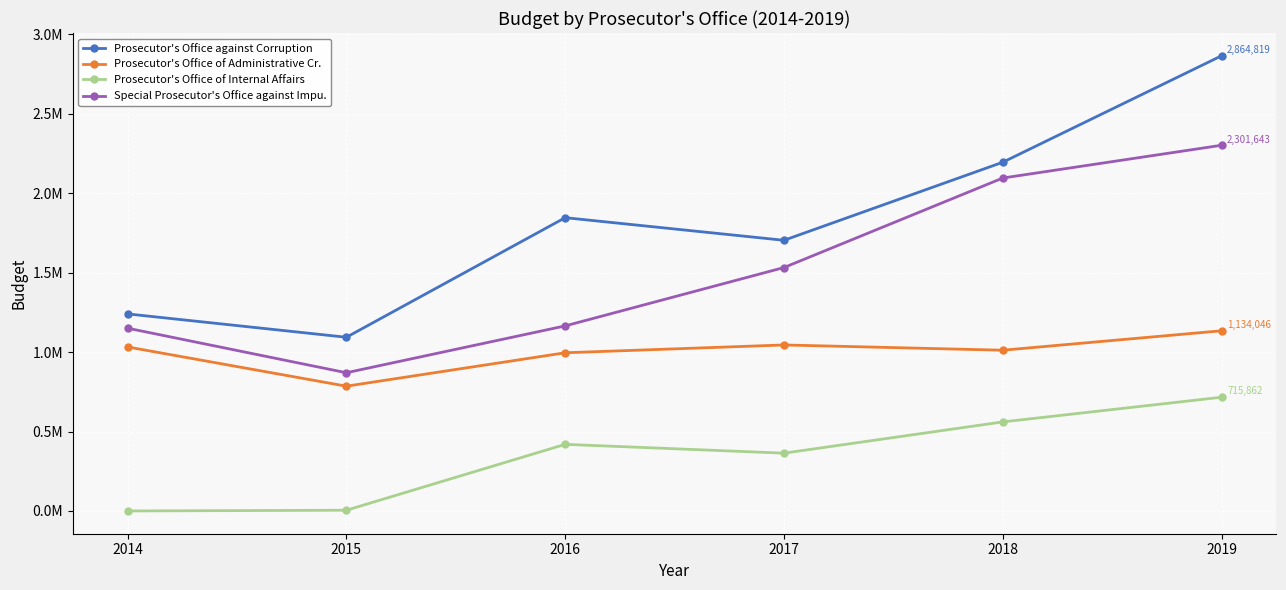

At which category does Special Prosecutor's Office against Impu. reach its first local valley?

2015